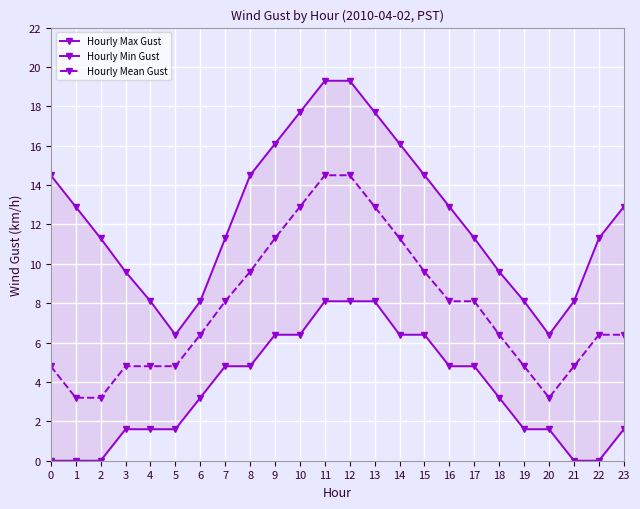

True or false: Hourly Max Gust and Hourly Min Gust intersect in this chart.

False